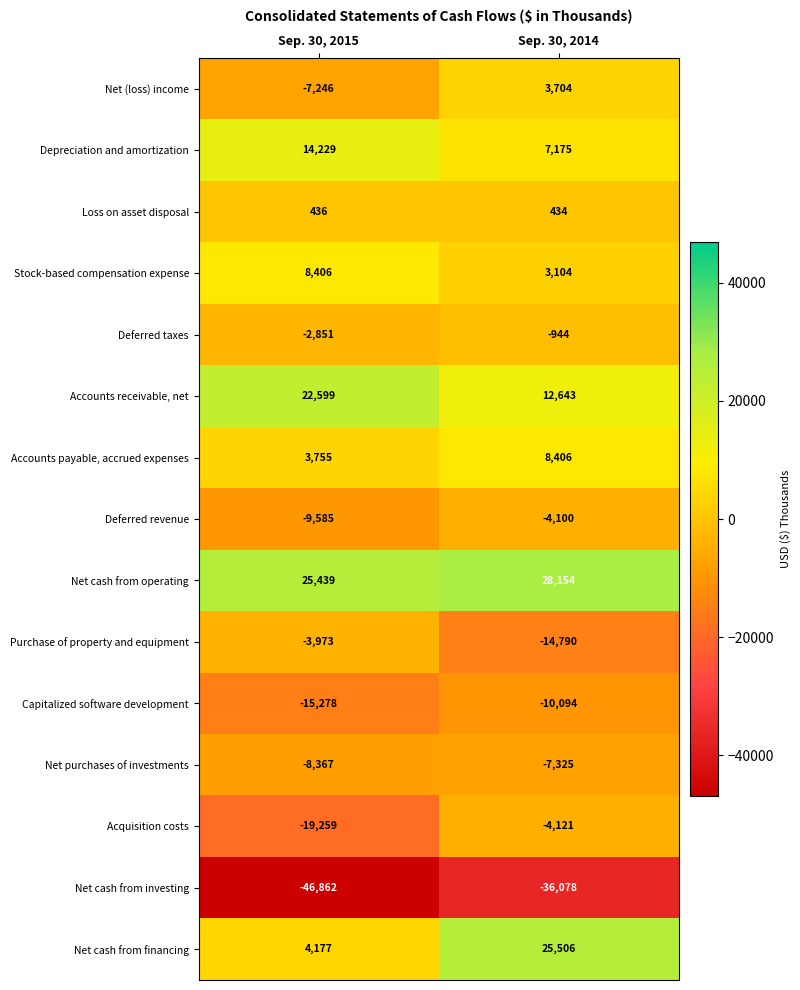

The value of Accounts receivable, net at Sep. 30, 2014 is 12643. True or false?

True